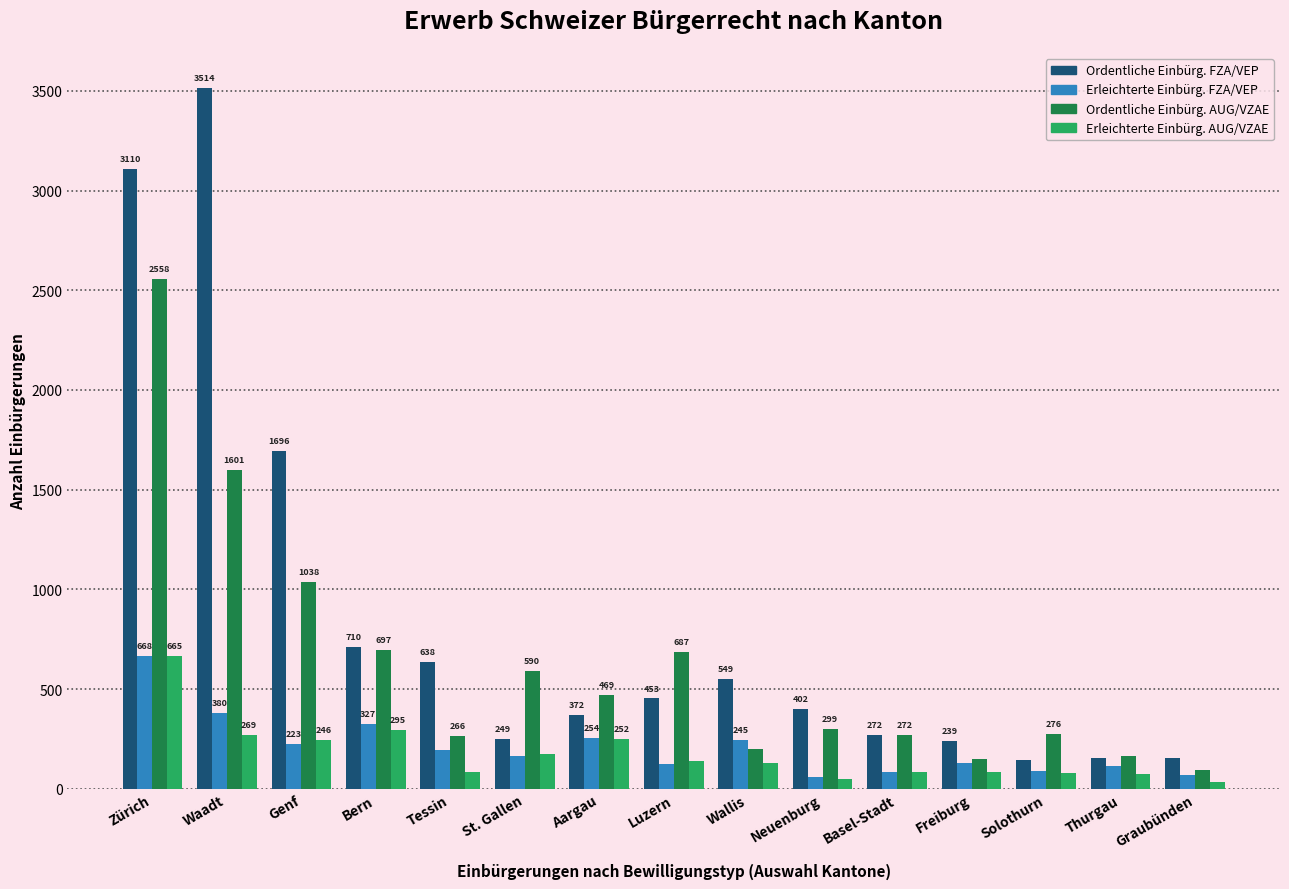

Between Tessin and Basel-Stadt, which series saw the biggest shift?

Ordentliche Einbürg. FZA/VEP